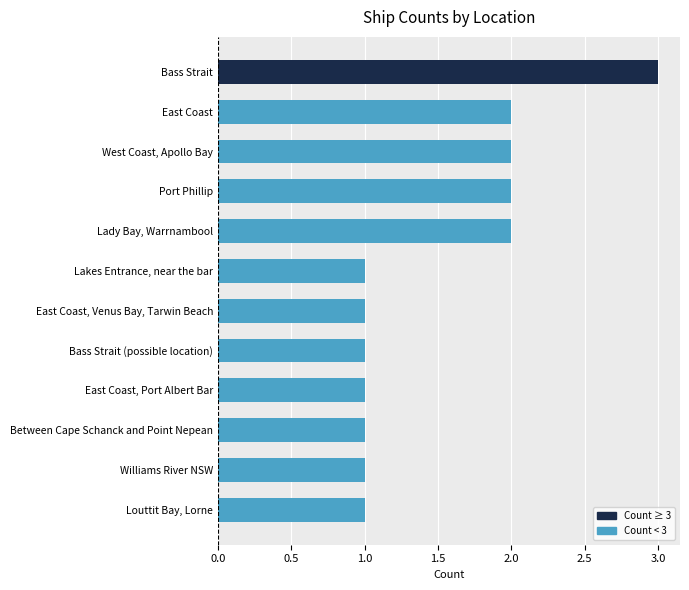

Are the bars grouped side by side (vs. stacked)?

No